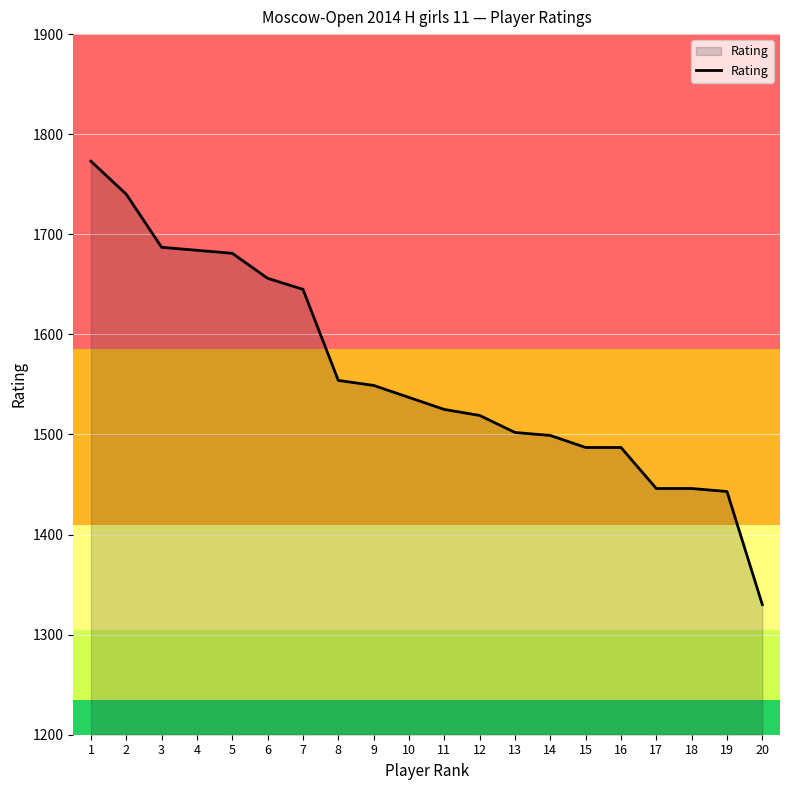

True or false: the data shows 1684 at 4.

True